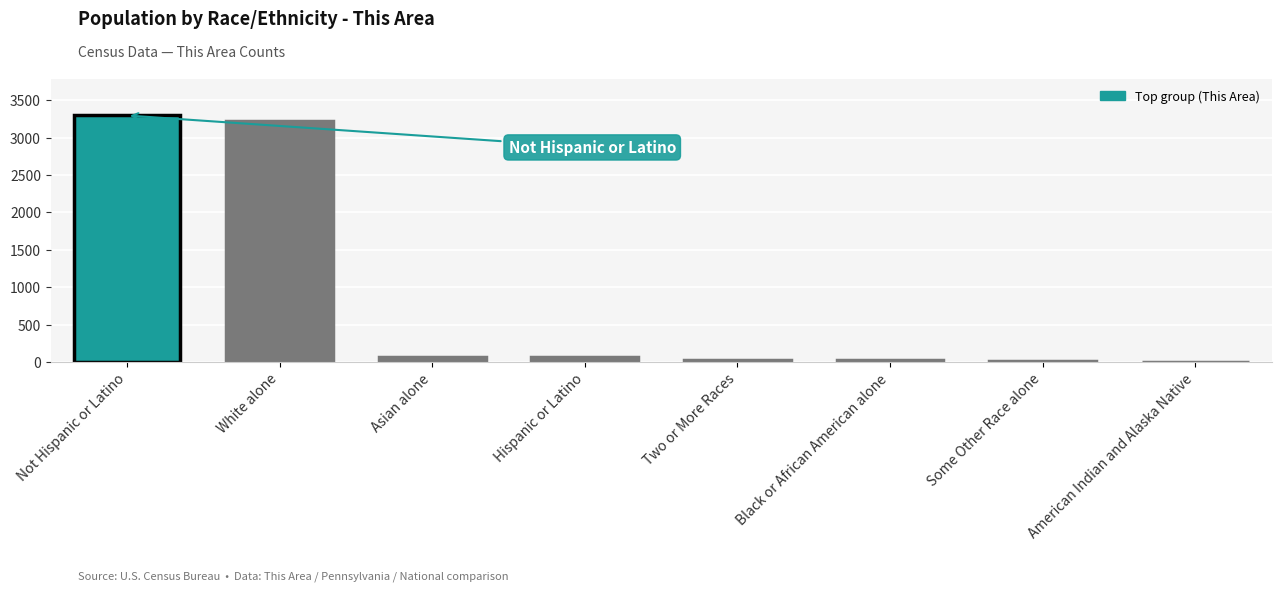

What is the change in value from White alone to Some Other Race alone?

-3204